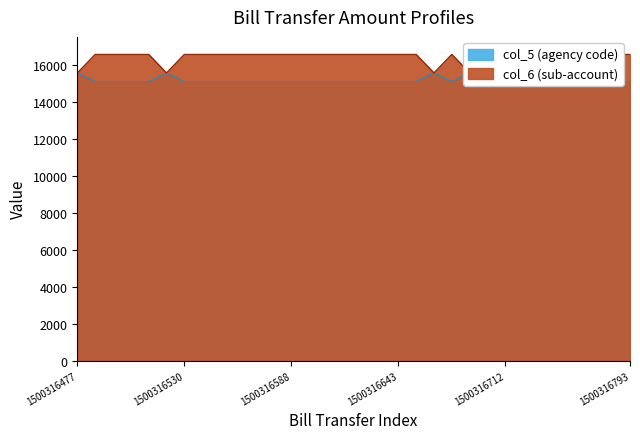

How many lines are shown in the chart?

2